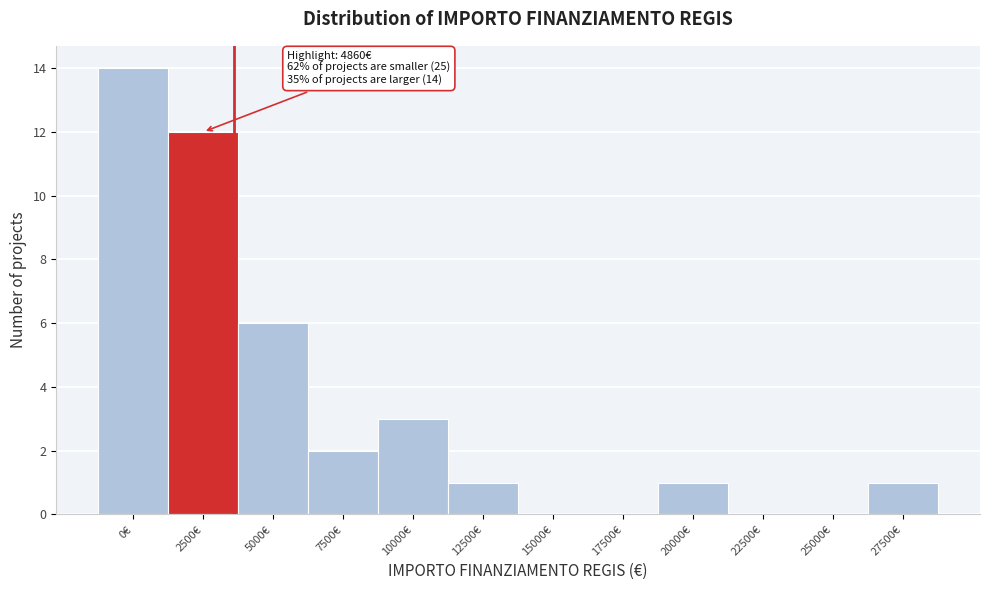

Reading left to right, what are all the values shown in this chart?

0€=14	2500€=12	5000€=6	7500€=2	10000€=3	12500€=1	15000€=0	17500€=0	20000€=1	22500€=0	25000€=0	27500€=1